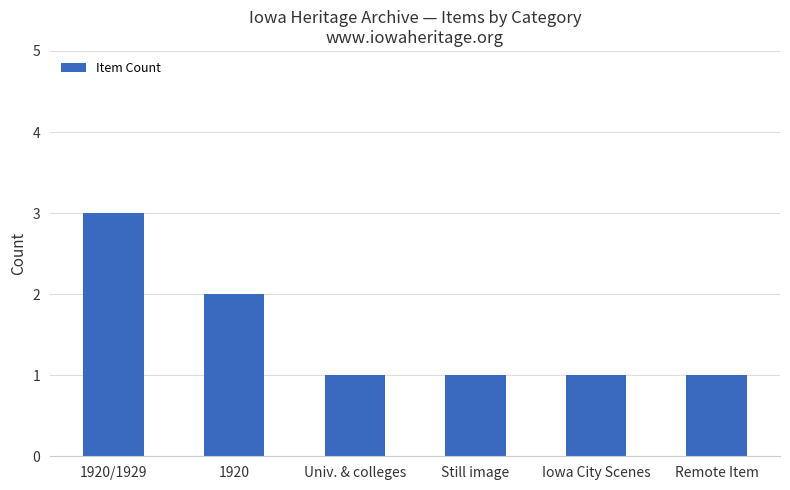

Reading left to right, what are all the values shown in this chart?

1920/1929=3	1920=2	Univ. & colleges=1	Still image=1	Iowa City Scenes=1	Remote Item=1